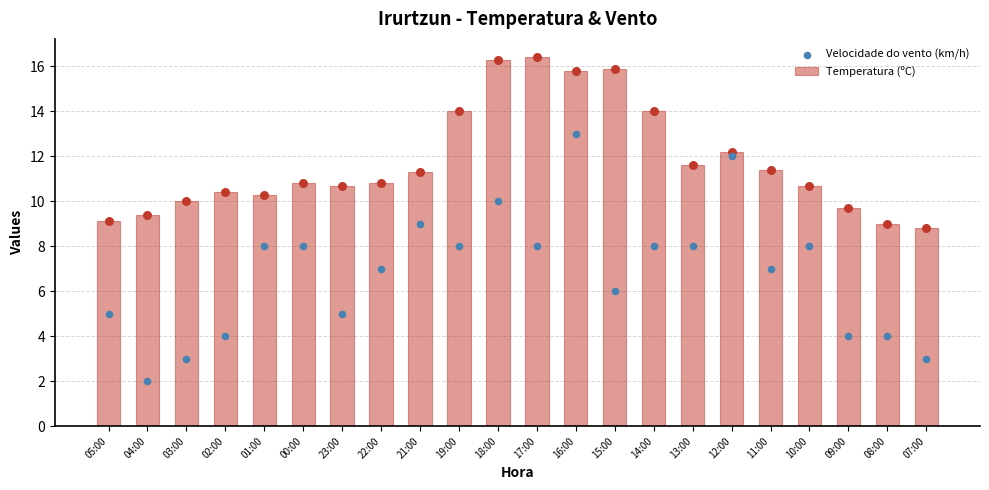

What are all the series names shown in the legend?

Temperatura (ºC), Velocidade do vento (km/h)